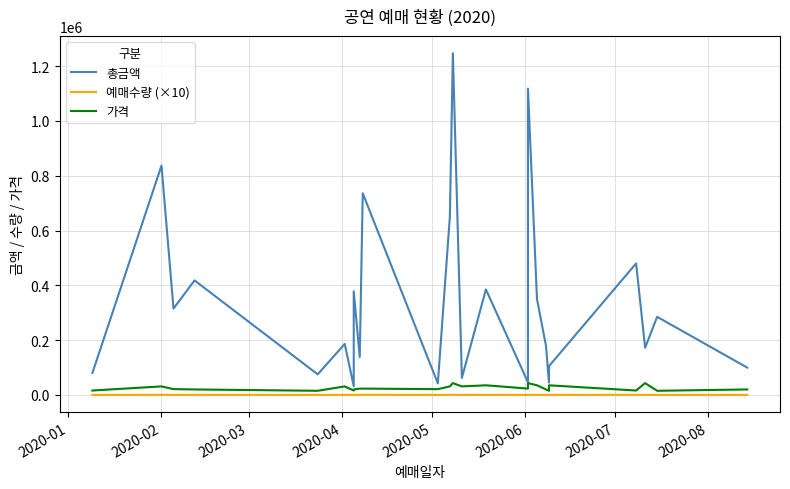

At which category does 예매수량 (×10) reach its first local peak?

2020-02